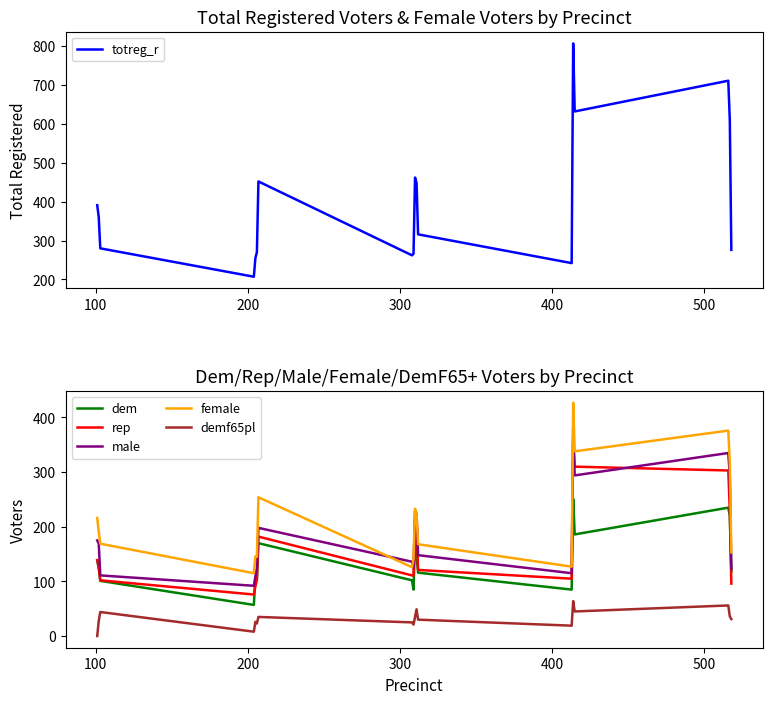

True or false: dem and female intersect in this chart.

False